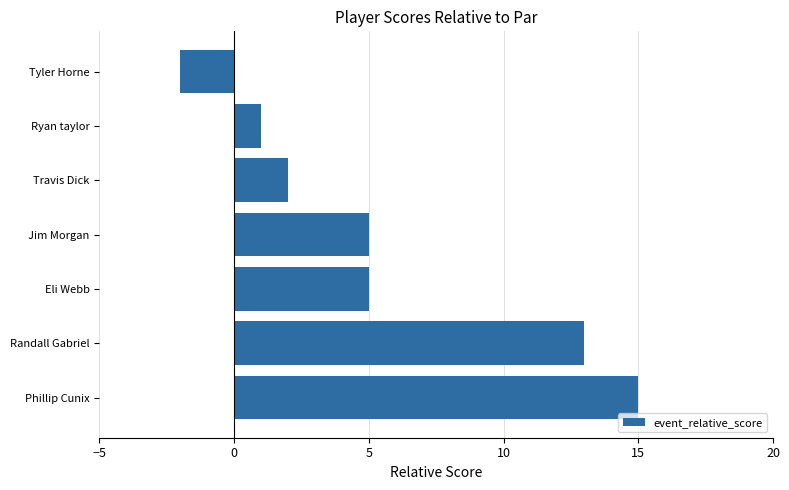

What is the greatest value displayed?

15